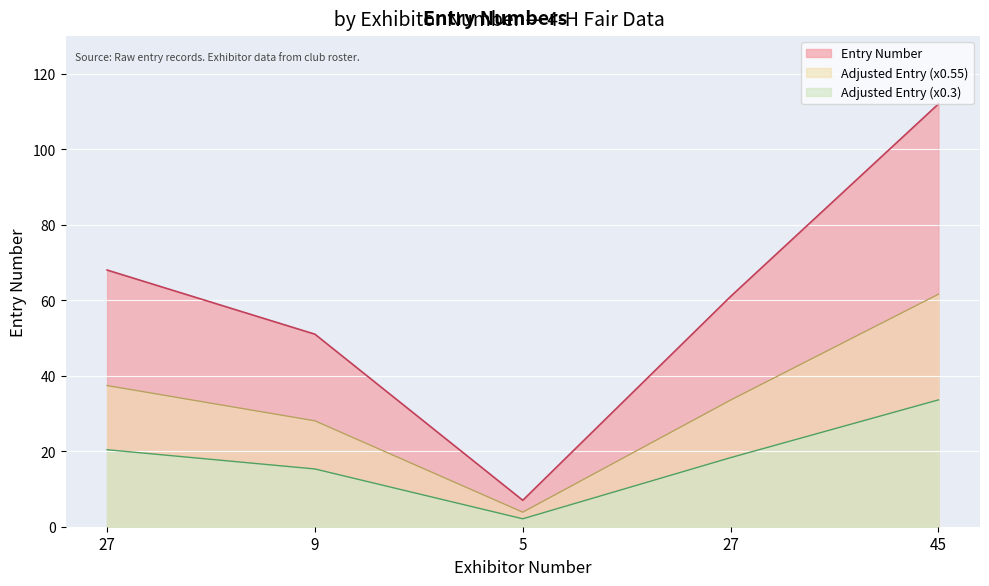

What is the sum of the values at 9 and 27?

119